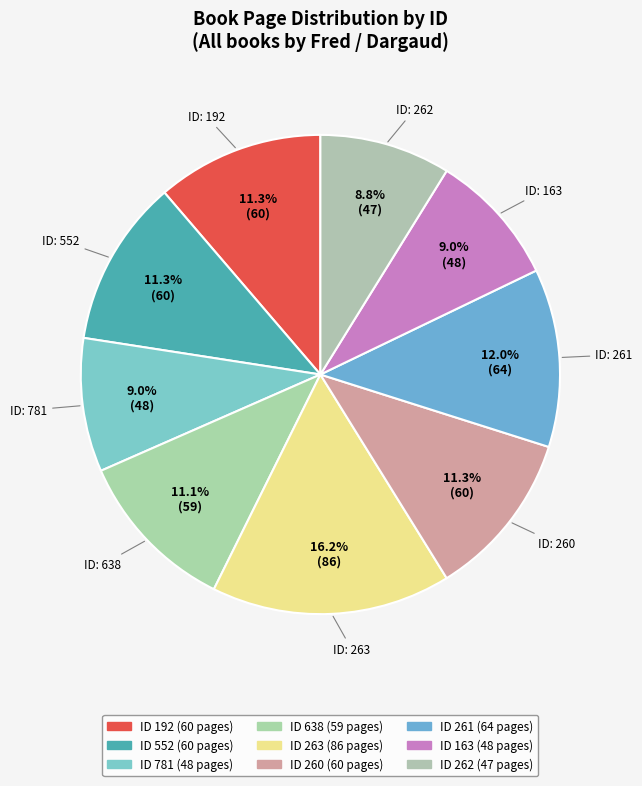

What is the largest slice in the pie chart?

ID: 263